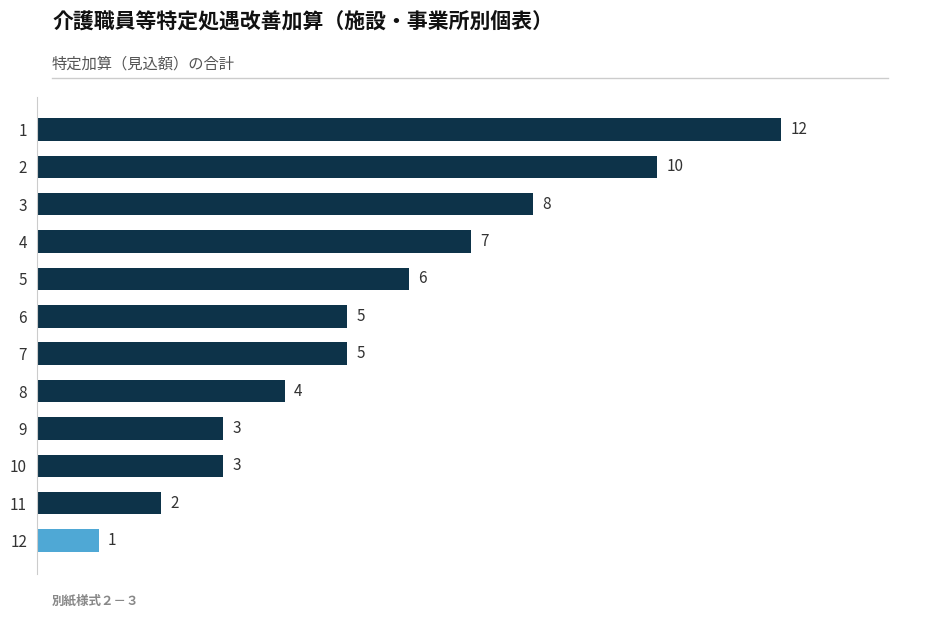

The chart shows a value of 3 at 8. True or false?

False